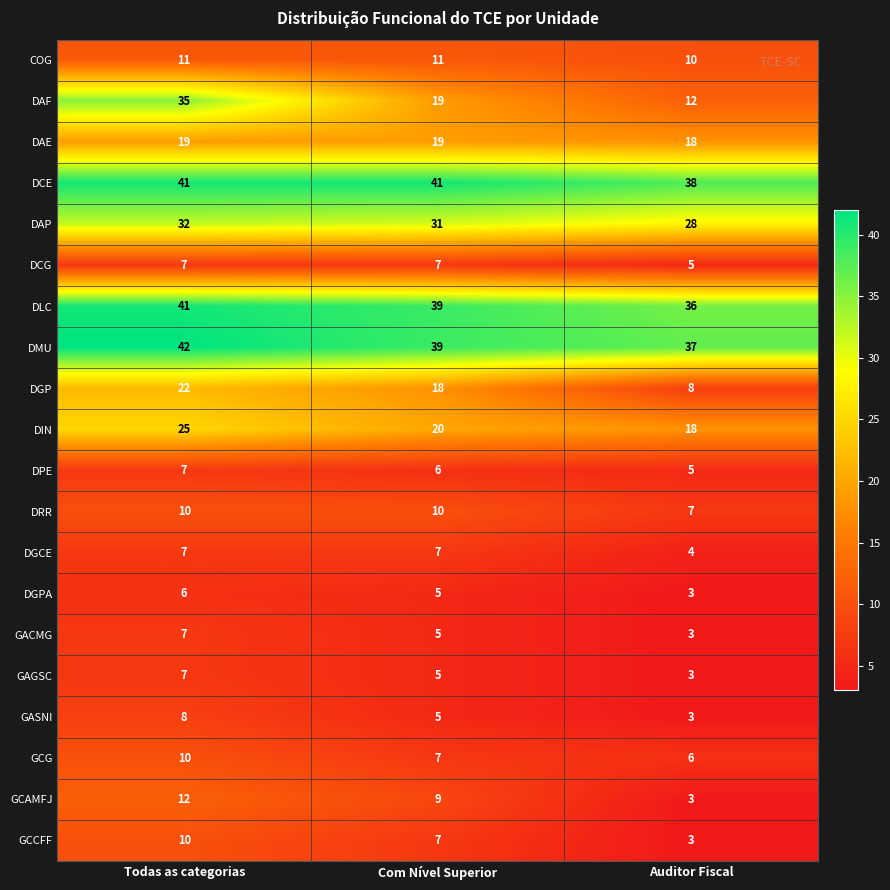

Which category has the highest value across all series?

Todas as categorias